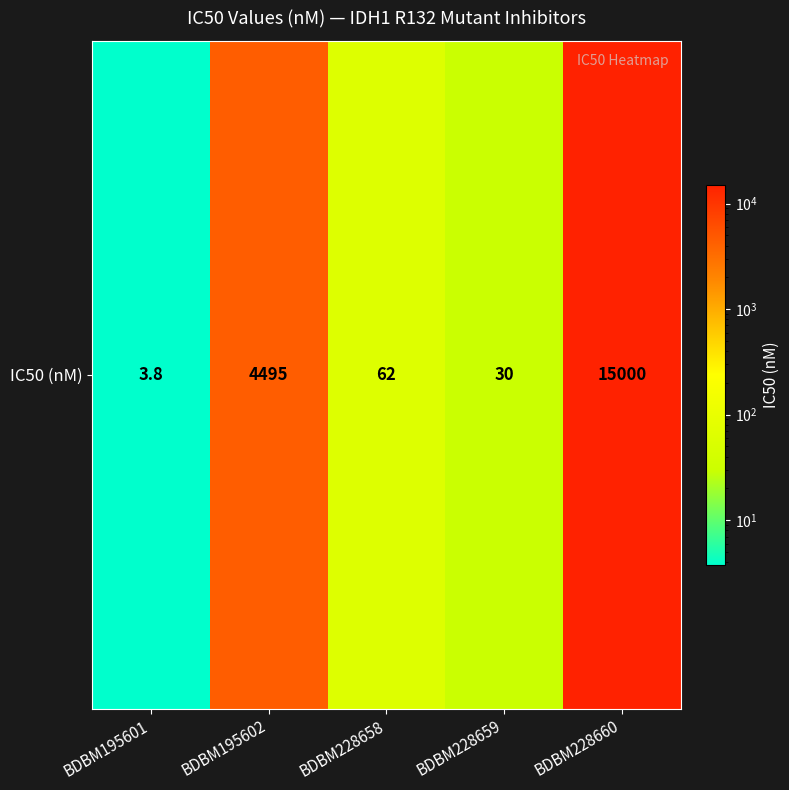

What is the greatest value displayed?

15000.0